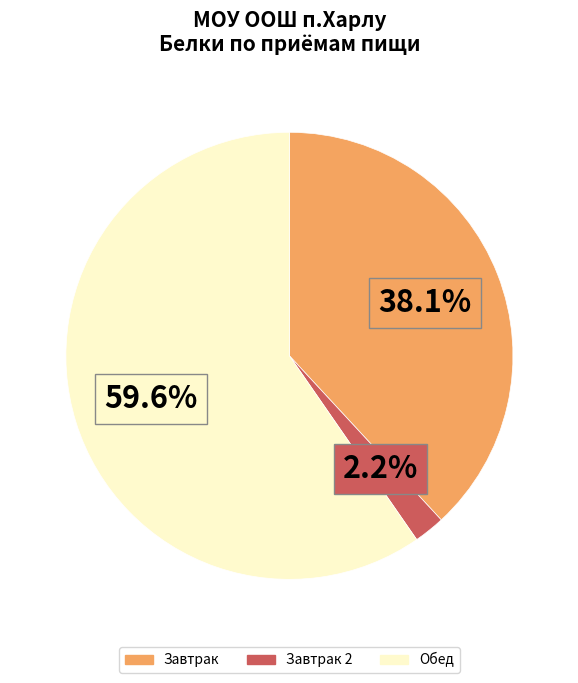

Count the number of slices in the pie.

3